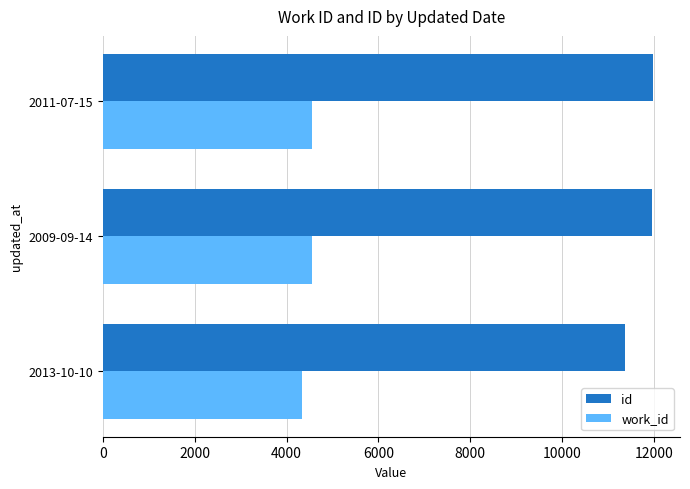

What is the average value of the id series?

11775